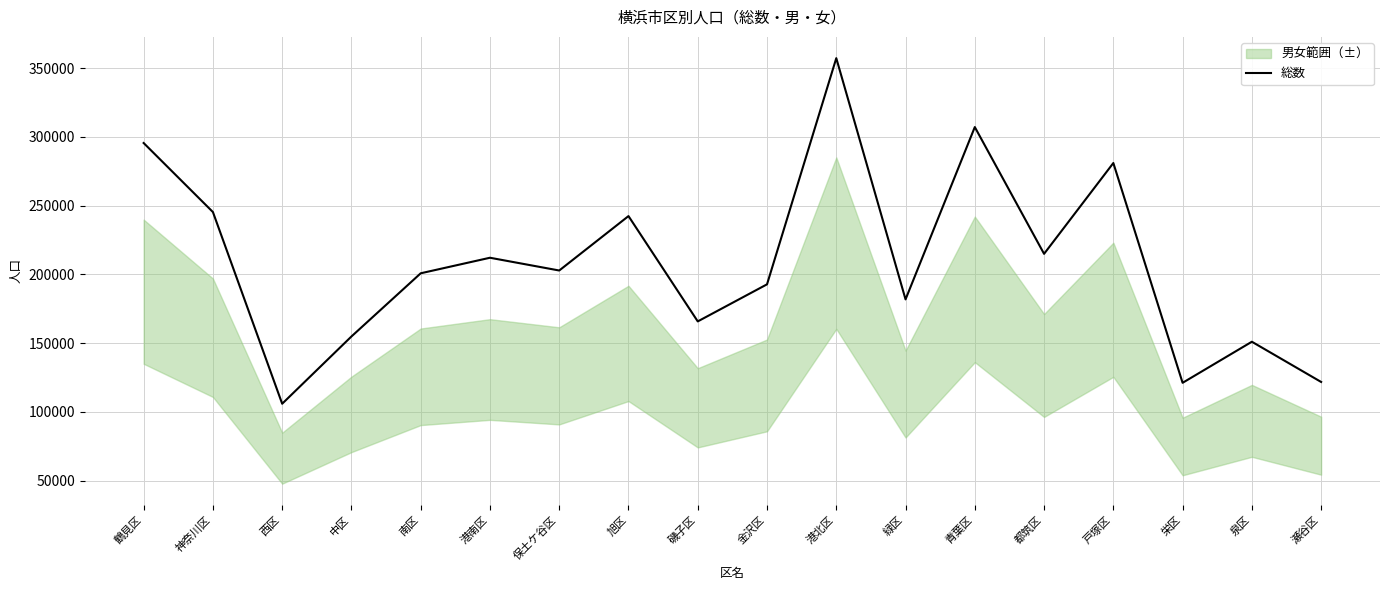

How many interior local valleys (lower than both neighbors) does the data have?

6